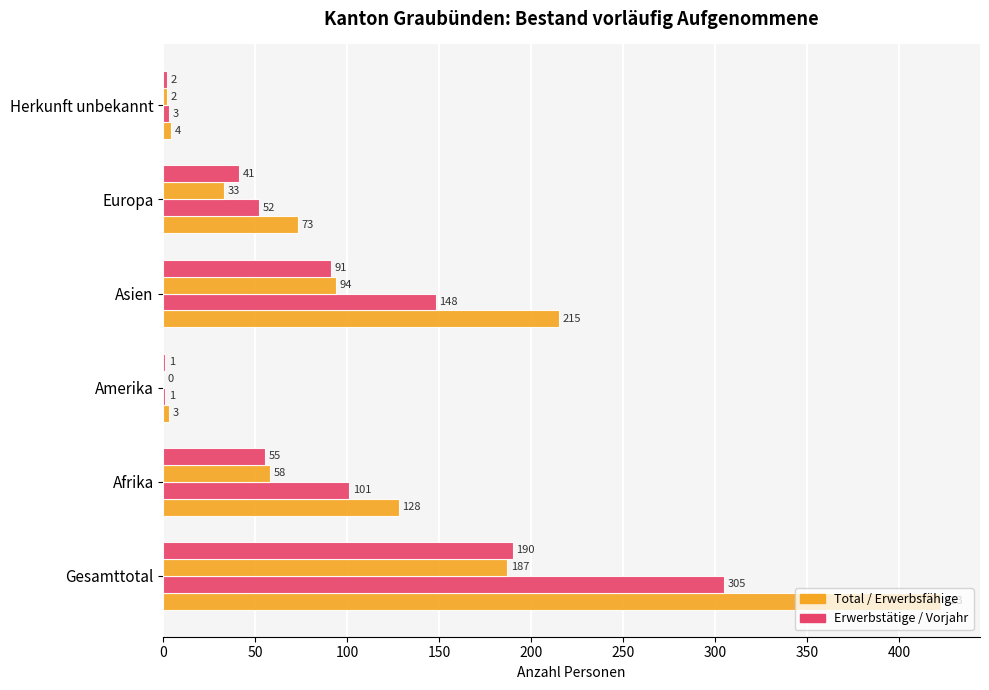

How many series are shown in this chart?

4